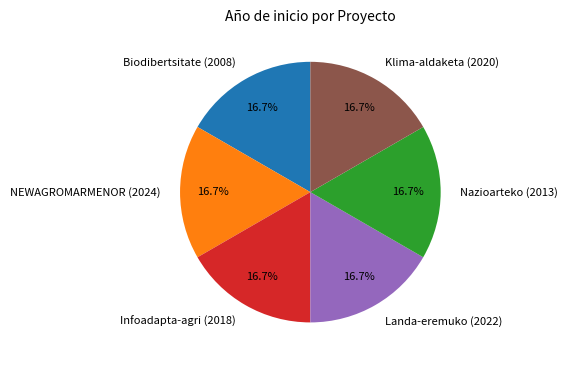

To the nearest percent, what portion does Klima-aldaketa (2020) represent?

17%